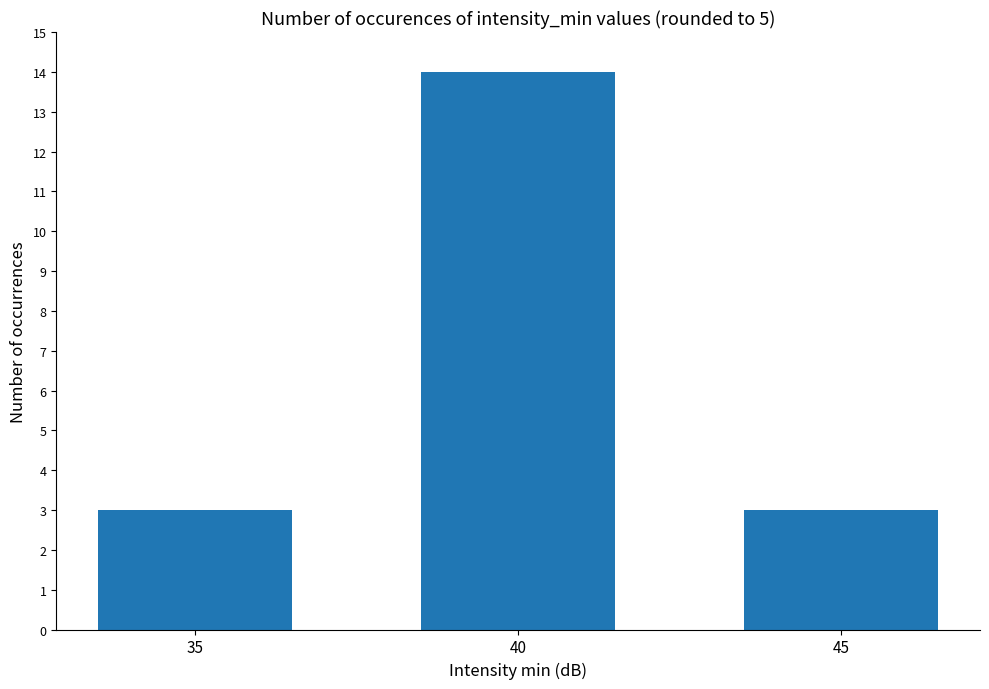

Does the chart contain stacked bars?

No